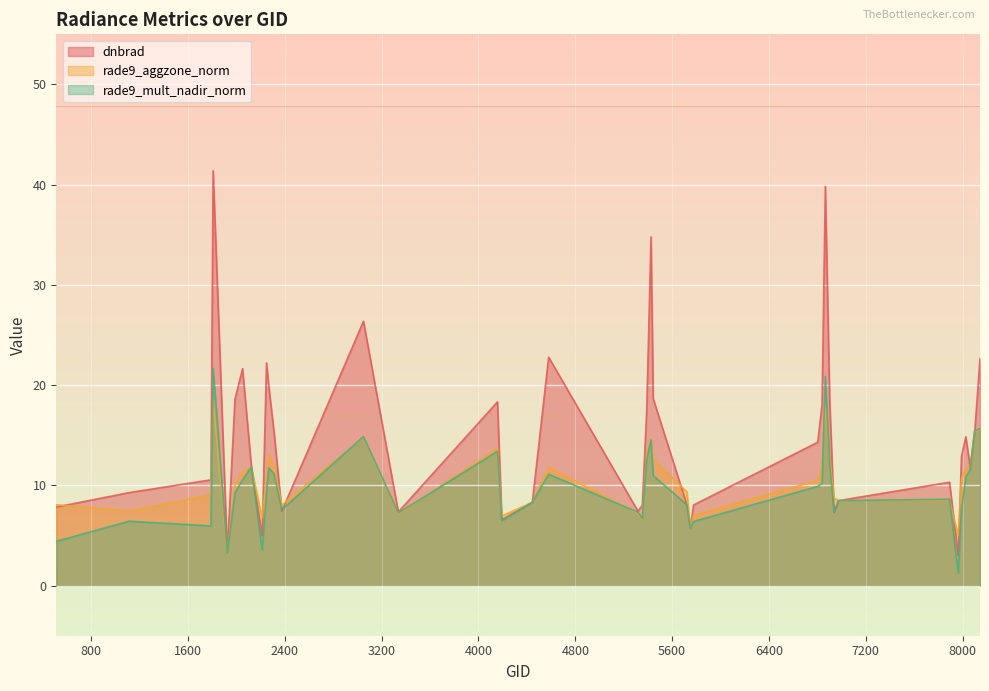

What is the difference between the highest and lowest values at 5444?

7.7